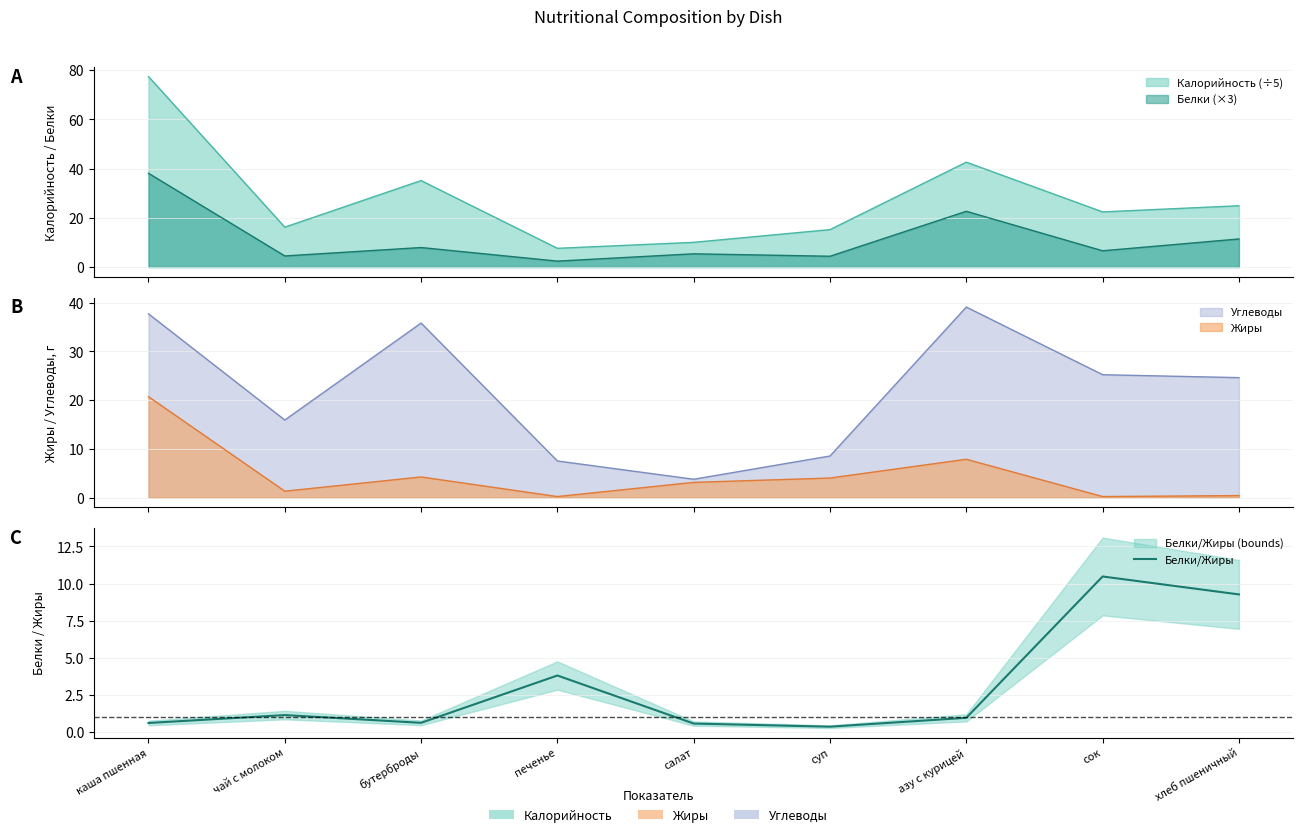

The value at бутерброды is 0.6. True or false?

True